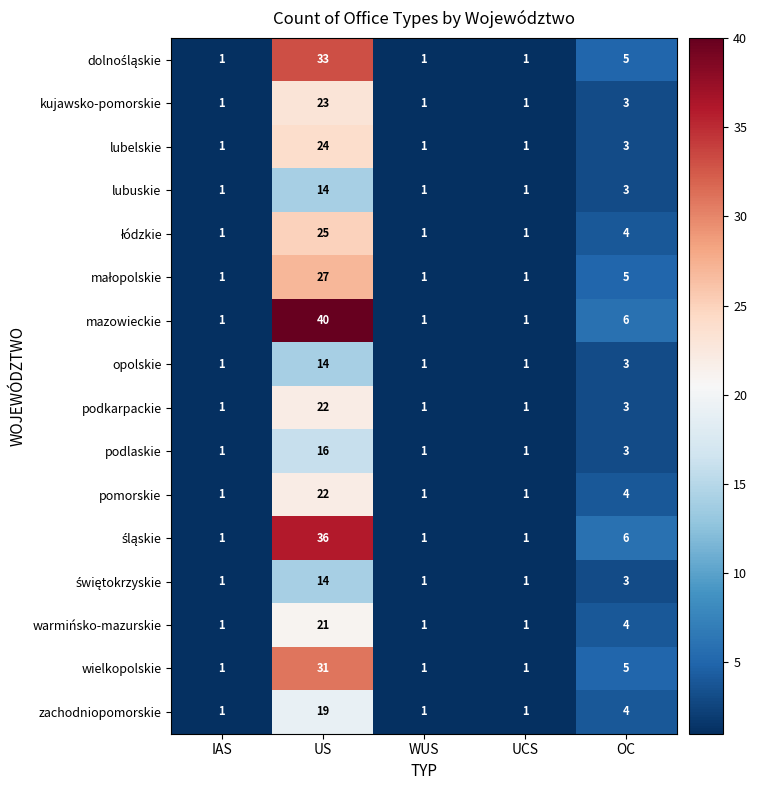

At which category is the sum across all series the highest?

US